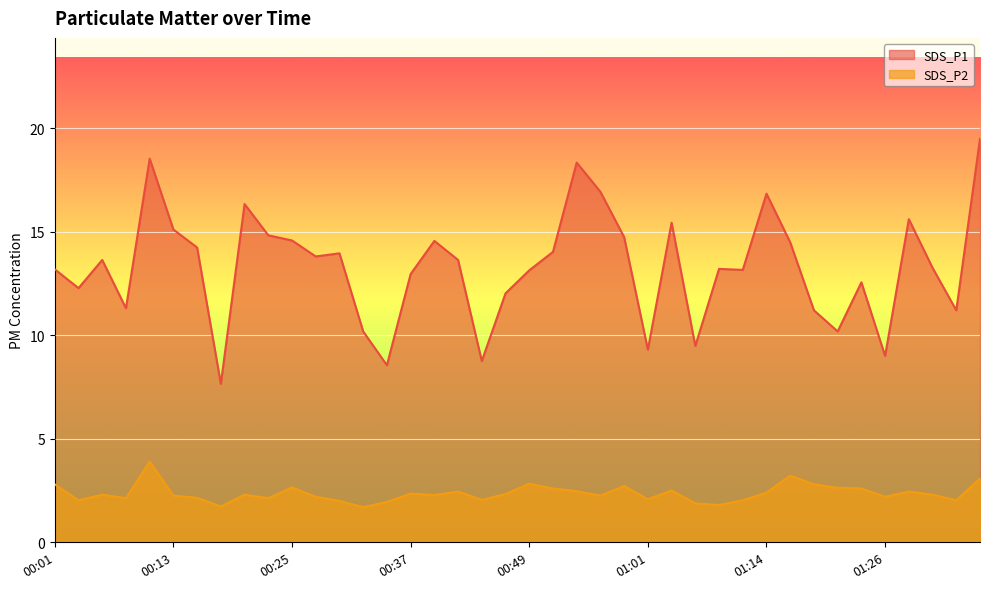

What is the highest value of the SDS_P2 series?

3.9